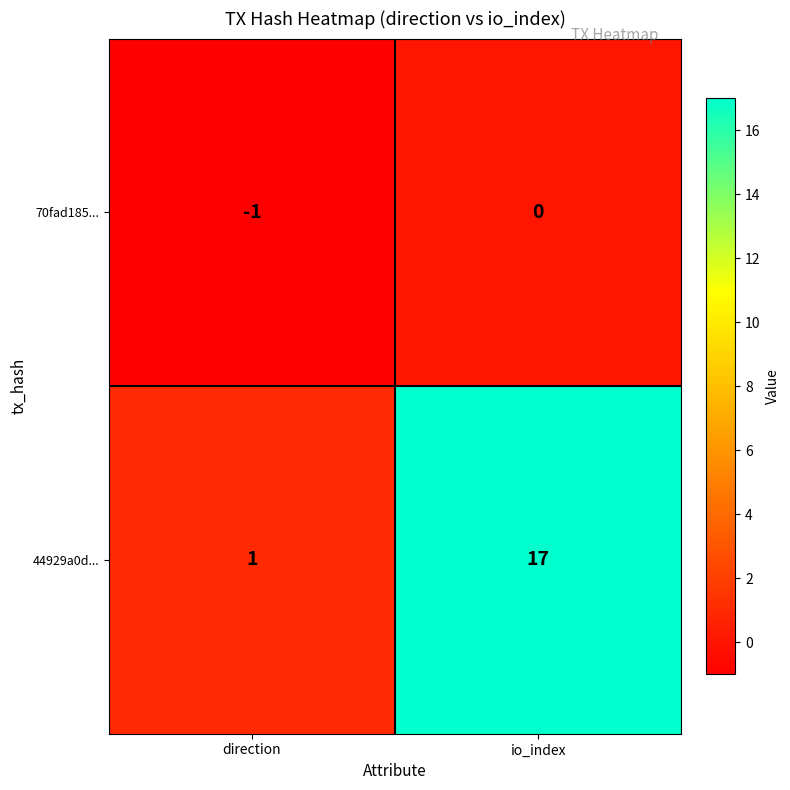

Which series has the largest total across all categories?

44929a0d...